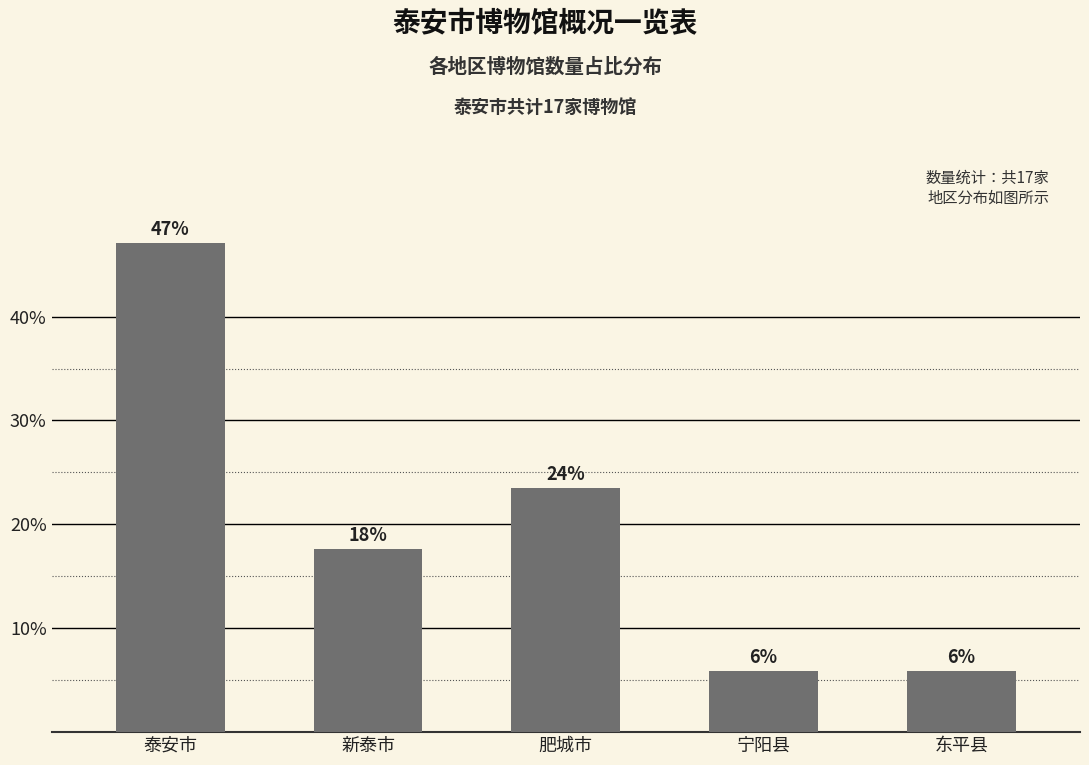

List the labels in order of value, largest first.

泰安市, 肥城市, 新泰市, 宁阳县, 东平县